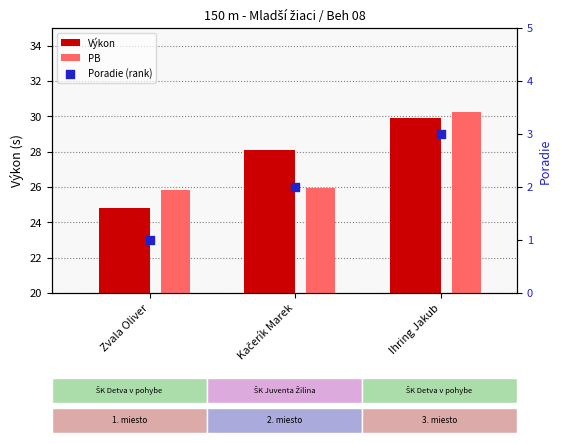

What are all the series names shown in the legend?

Výkon, PB, Poradie (rank)